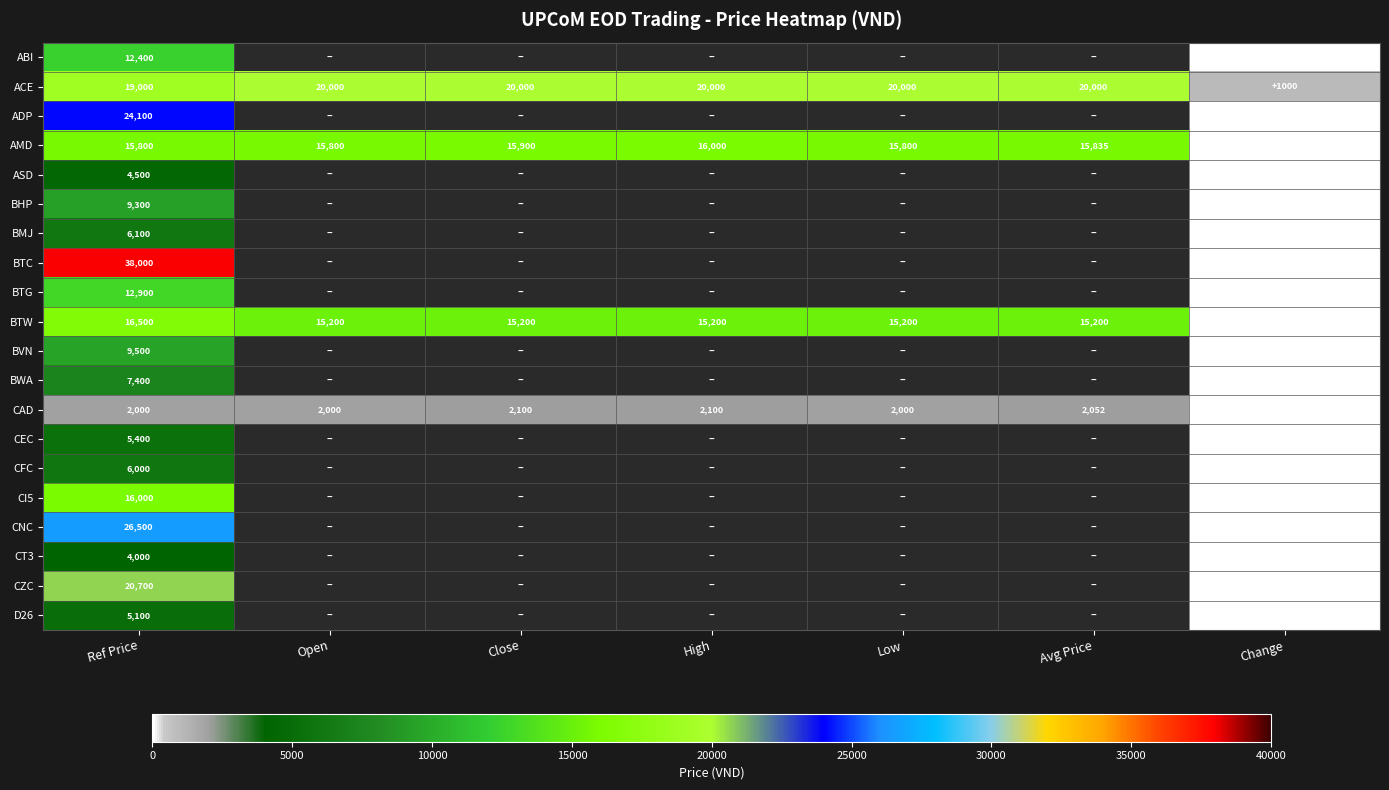

Count the number of data series in this chart.

20